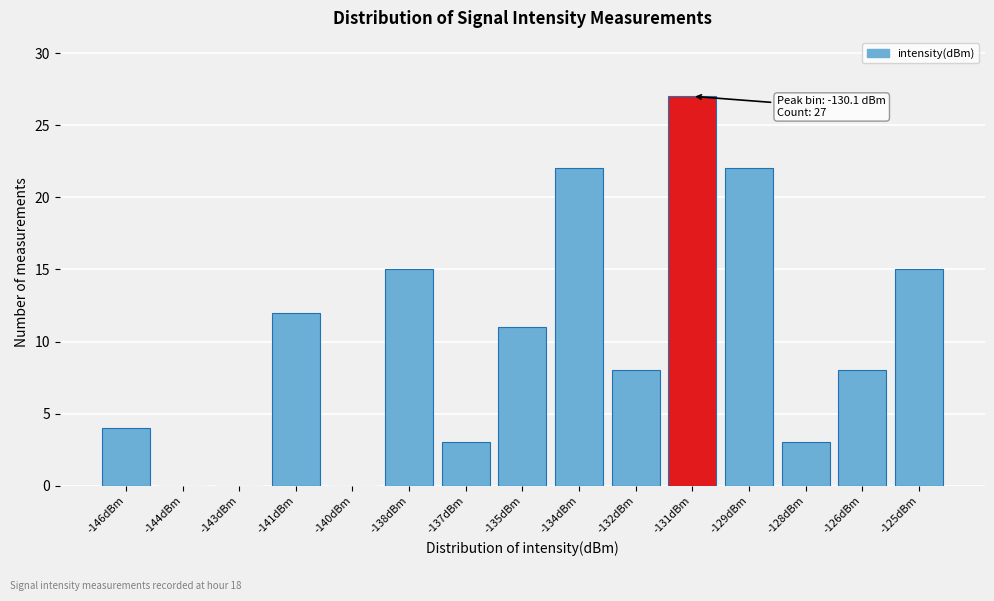

Reading right to left, list all the values displayed in this chart.

-125dBm=15	-126dBm=8	-128dBm=3	-129dBm=22	-131dBm=27	-132dBm=8	-134dBm=22	-135dBm=11	-137dBm=3	-138dBm=15	-140dBm=0	-141dBm=12	-143dBm=0	-144dBm=0	-146dBm=4